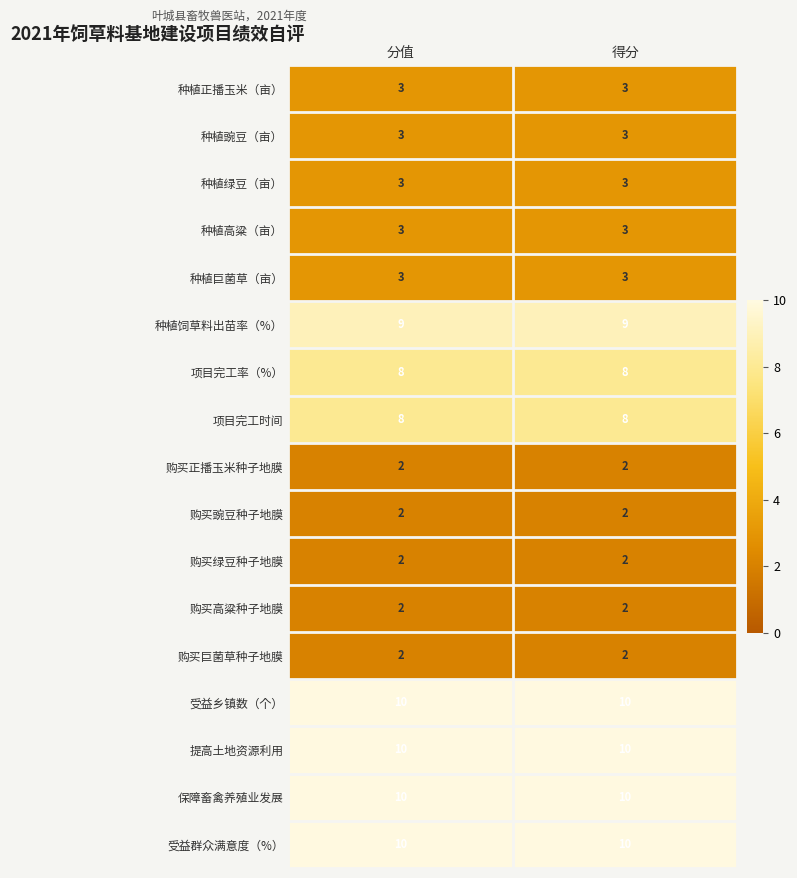

Is it true that 种植高粱（亩） equals 3 at 得分?

True